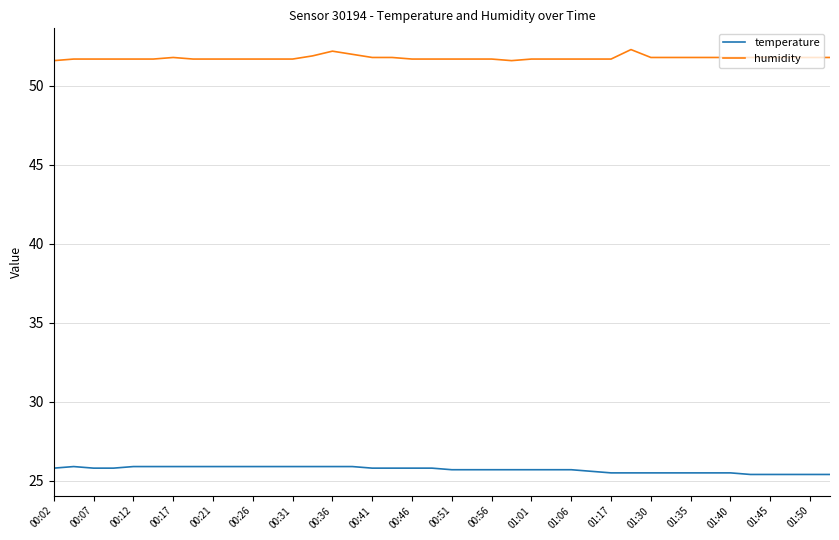

What is the minimum value shown in the chart?

25.4